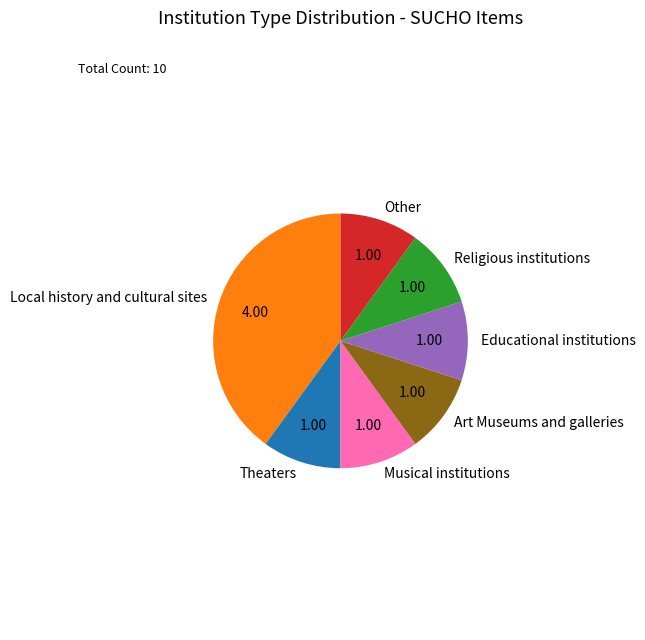

Does Musical institutions represent more than half of the total?

No